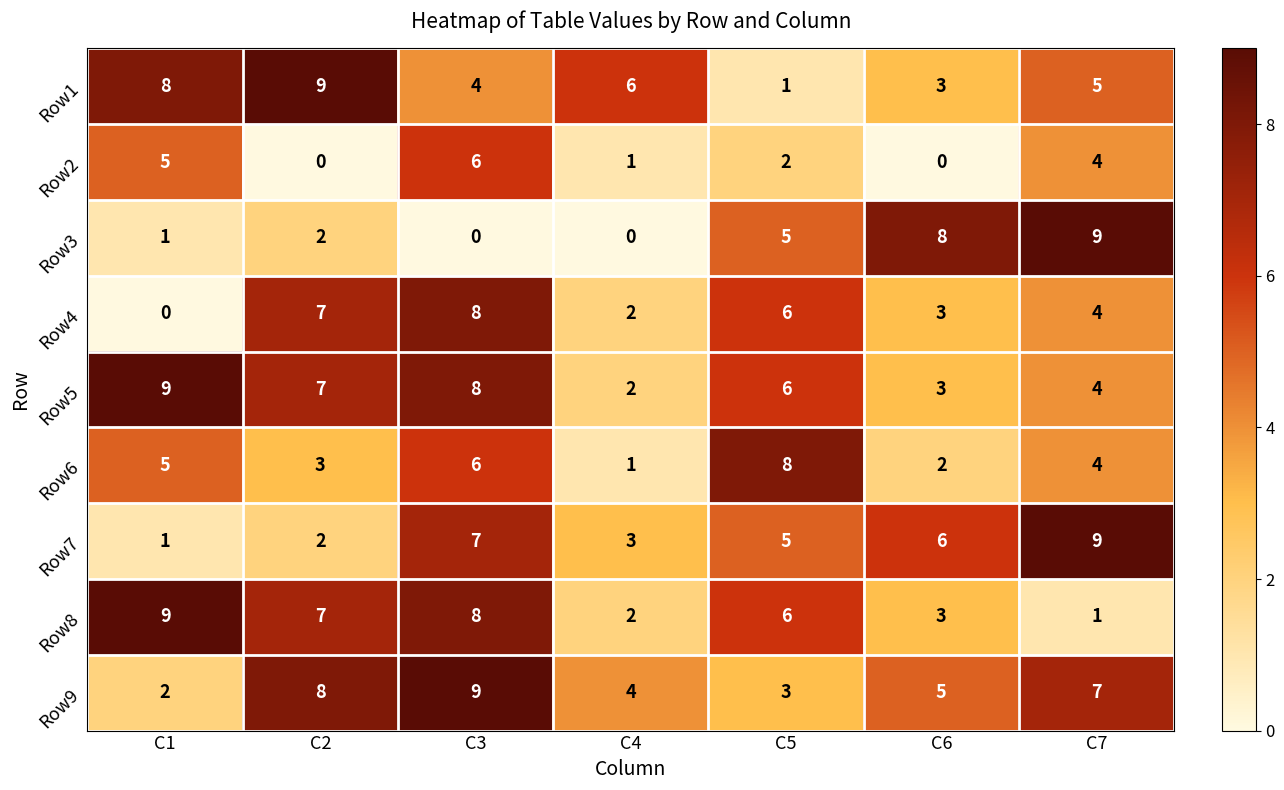

True or false: Row7 has a value of 5 at C3.

False